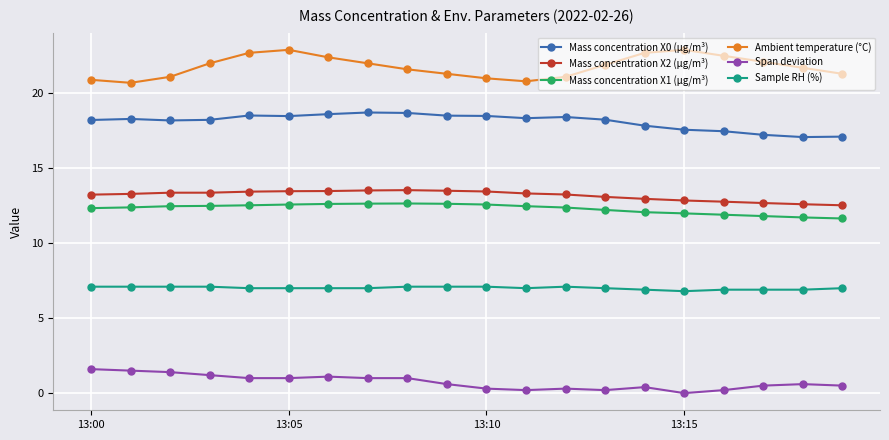

What is the maximum value for Mass concentration X1 (μg/m³)?

12.7